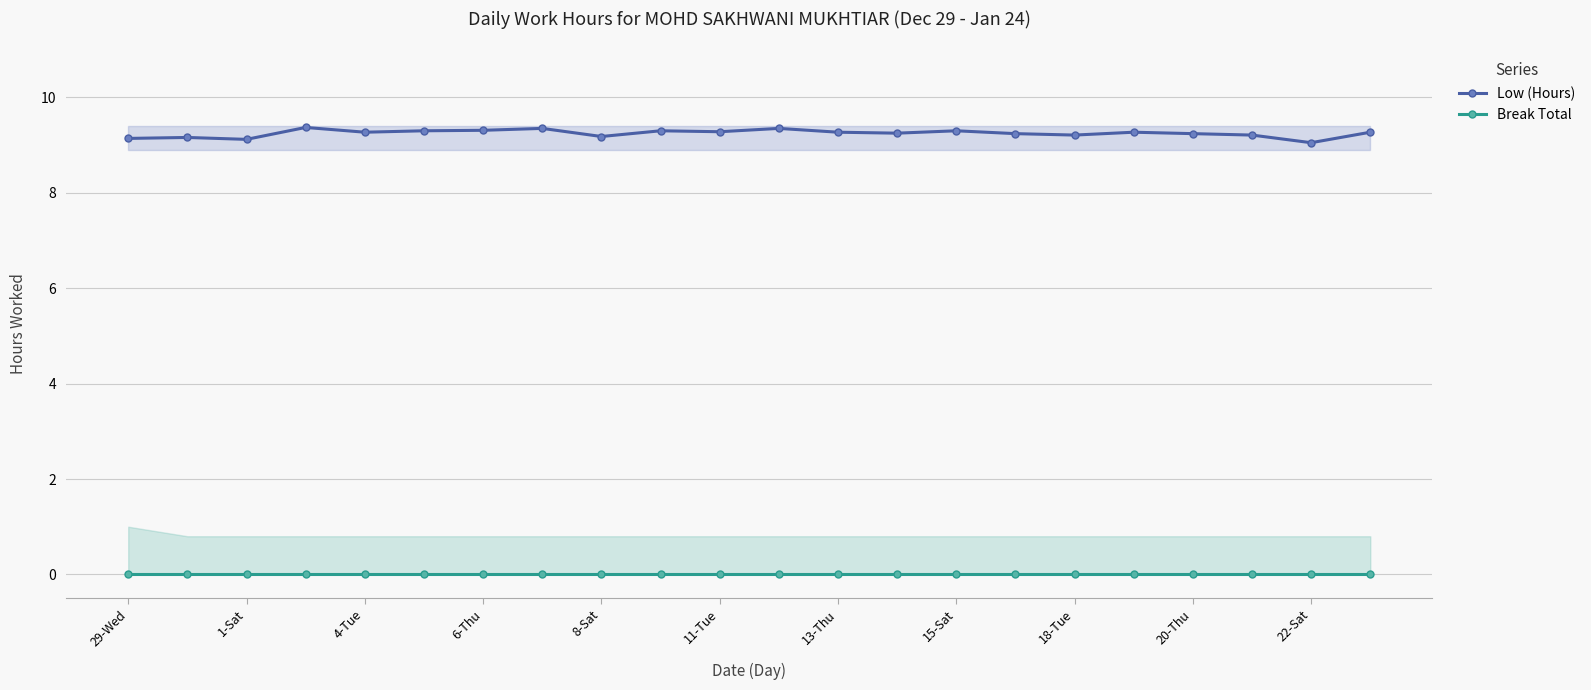

Does the chart display data point markers on the line(s)?

Yes